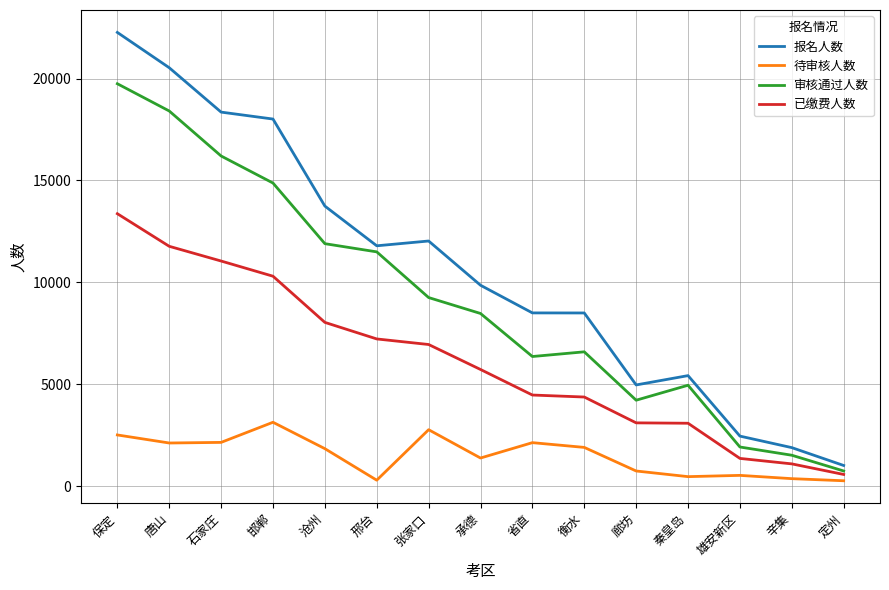

True or false: 报名人数 and 待审核人数 intersect in this chart.

False